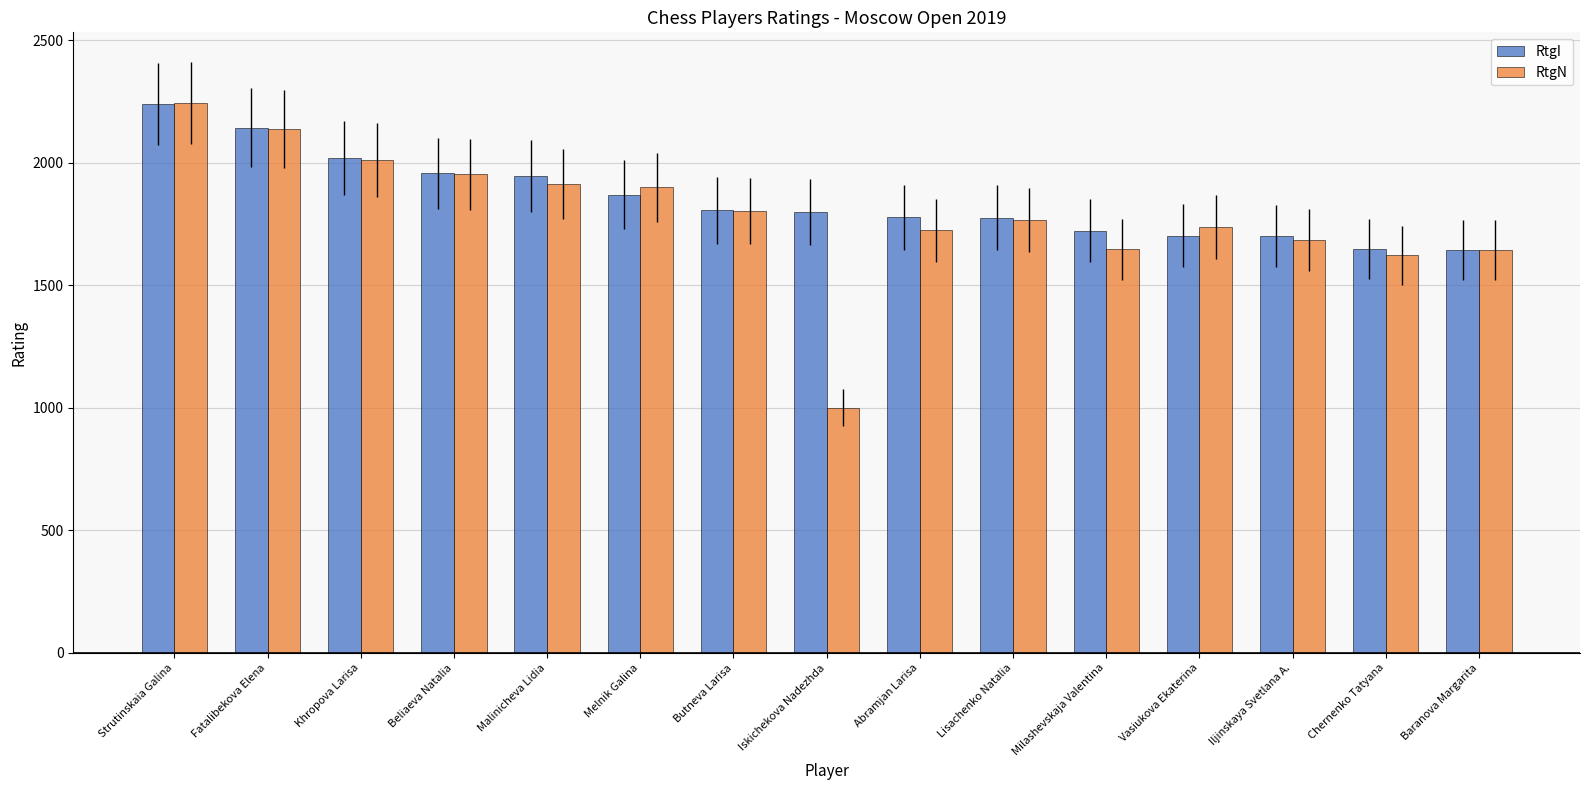

Is the value of RtgI at Baranova Margarita greater than the value of RtgN at Khropova Larisa?

No